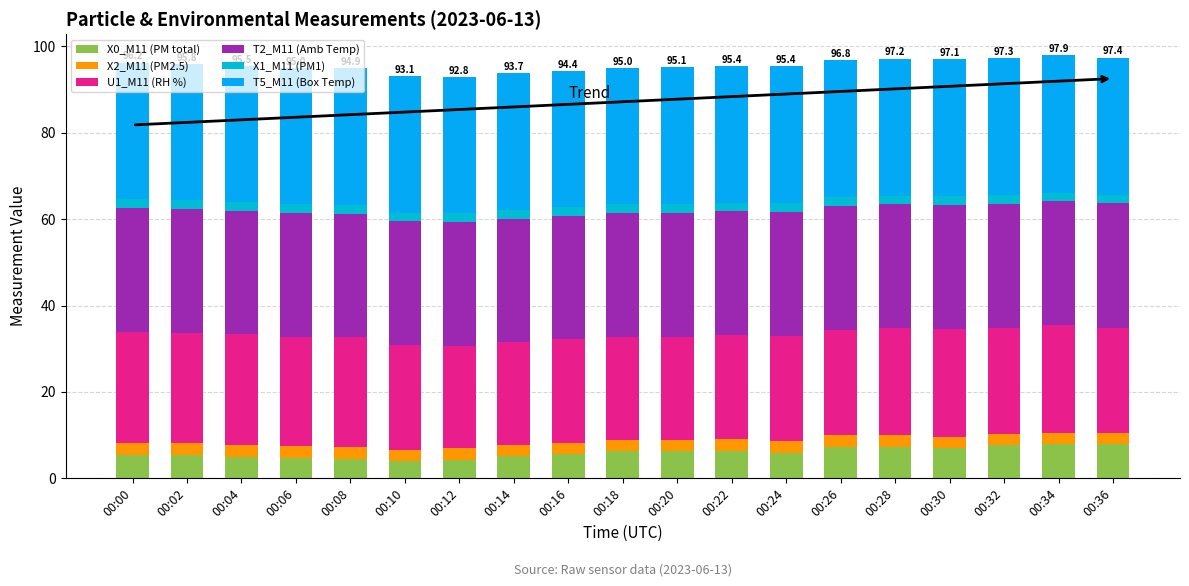

What is the average value of the X1_M11 (PM1) series?

2.0